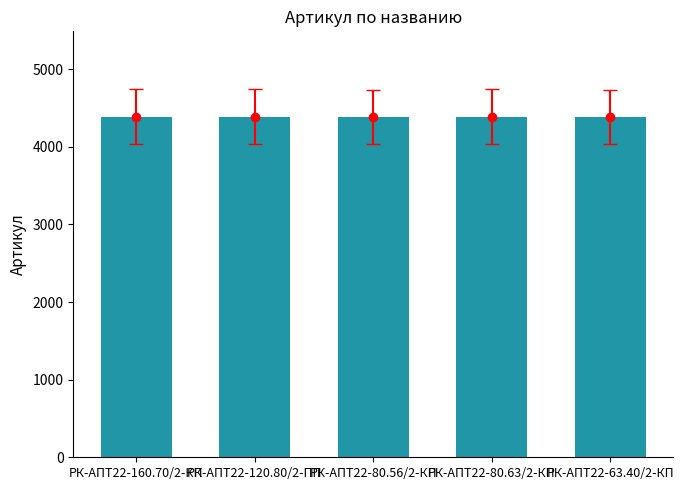

What is the label of the 2nd bar from the right?

РК-АПТ22-80.63/2-КП